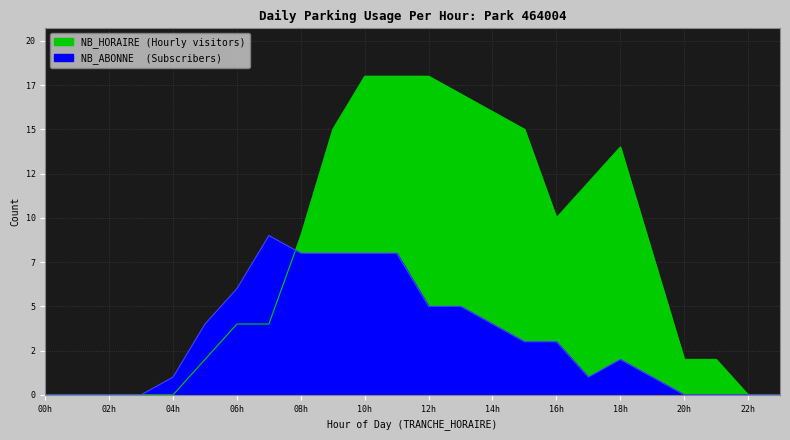

True or false: NB_ABONNE has more than 2 interior local peaks.

False